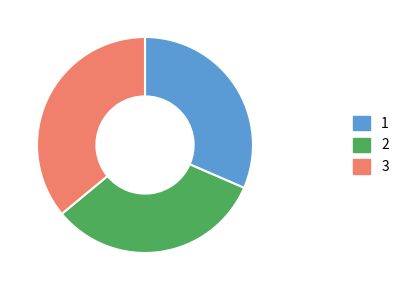

Does any single category account for the majority?

No